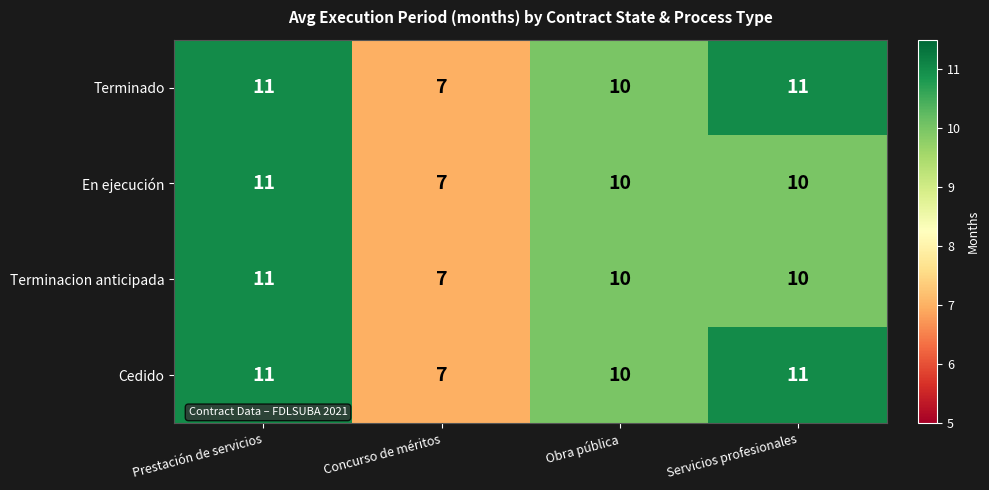

Which category has the highest value in the En ejecución series?

Prestación de servicios